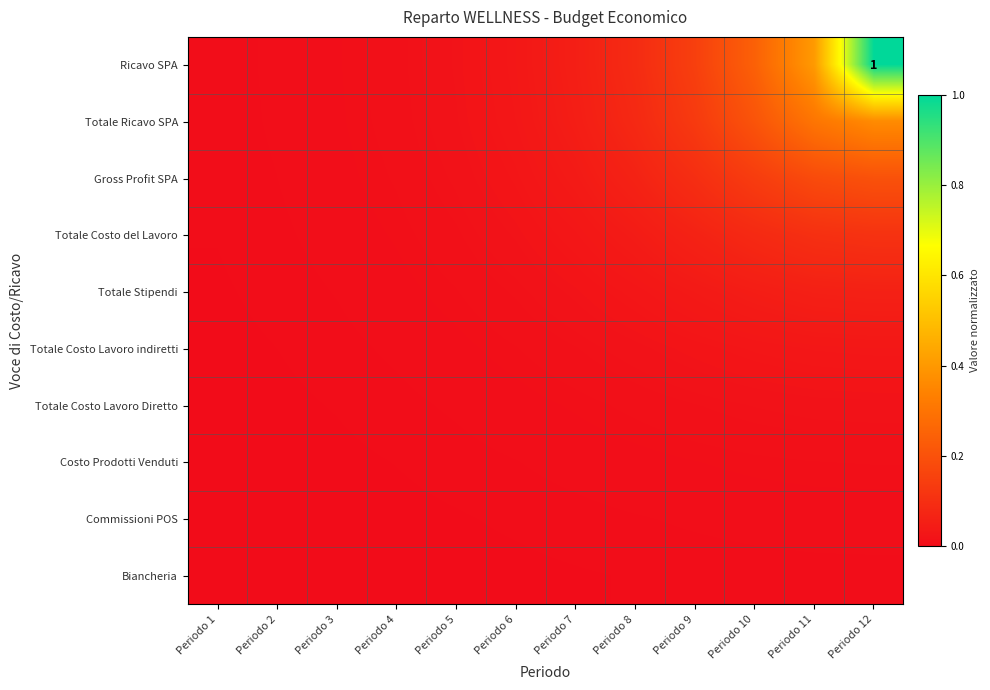

At which label is Costo Prodotti Venduti closest to 0?

Periodo 1